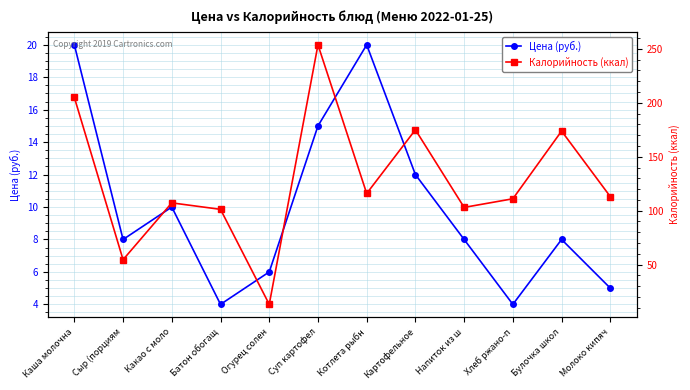

What is the label of the 3rd point from the right?

Хлеб ржано-п